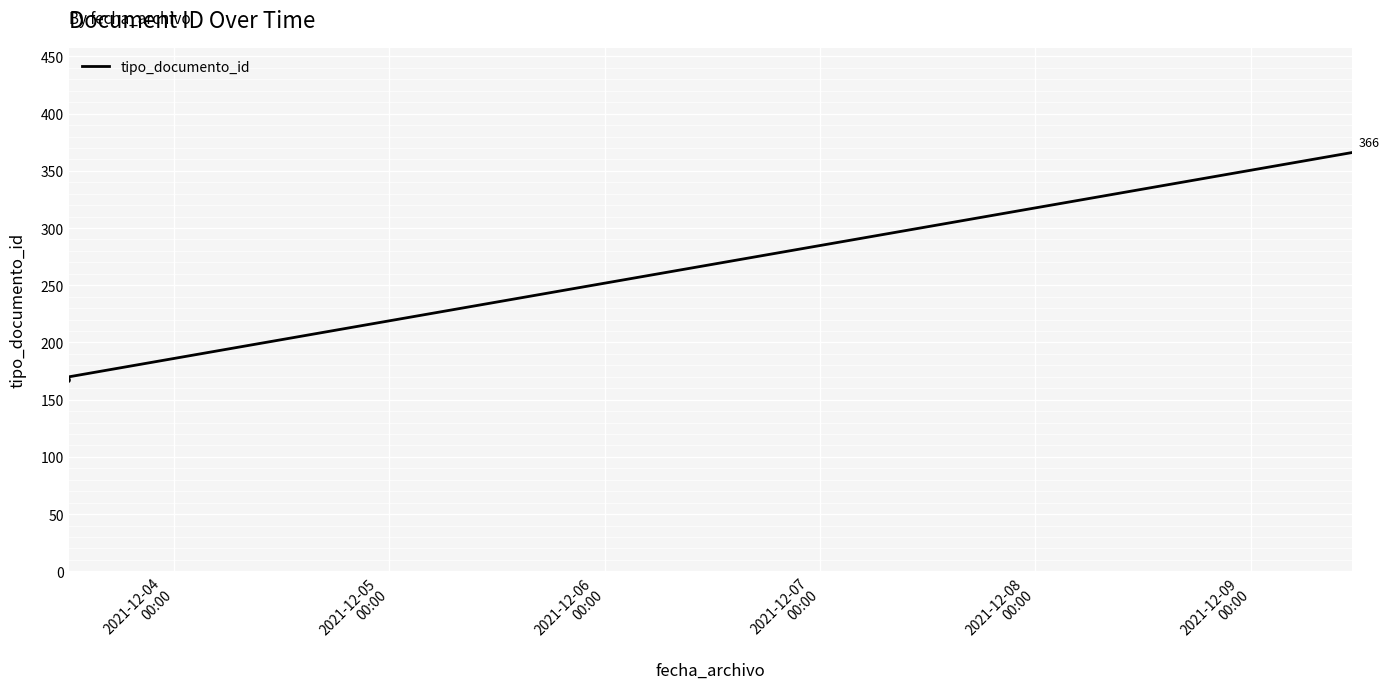

True or false: the data shows 595 at 2021-12-08
00:00.

False